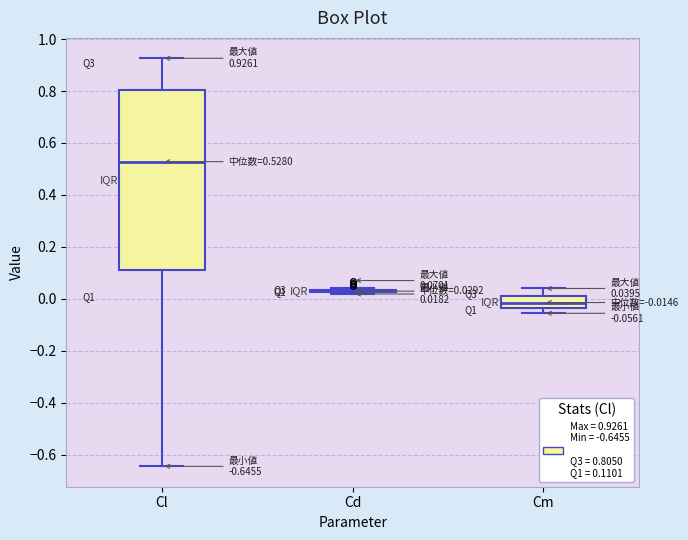

Comparing the boxes themselves (not the whiskers), which one is the tallest?

Cl